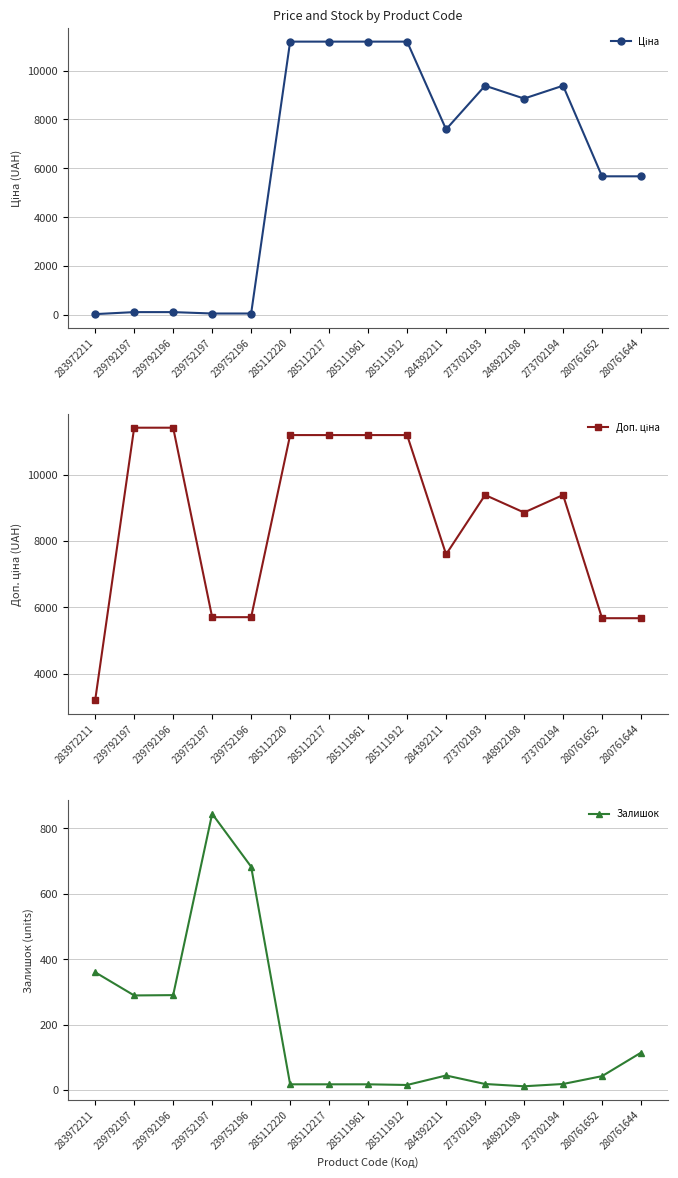

What is the greatest value displayed?

11410.0